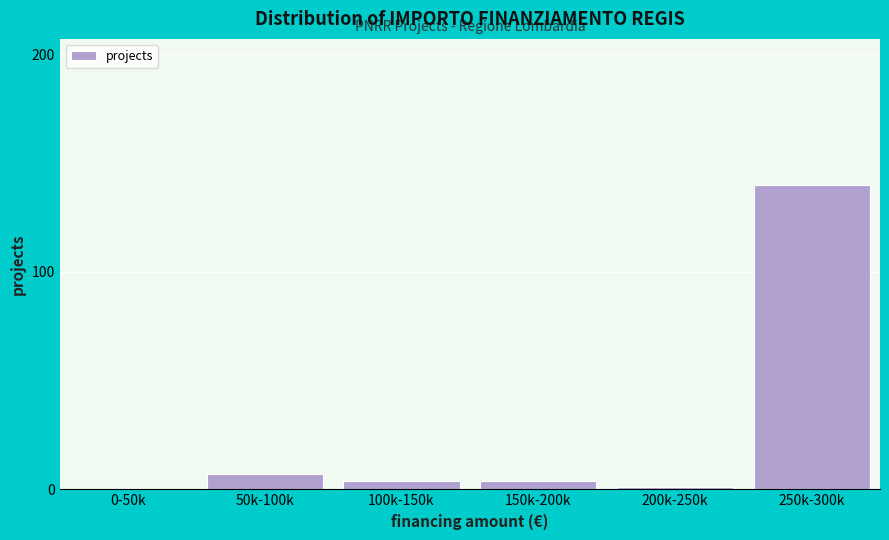

Reading right to left, what are all the values shown in this chart?

250k-300k=140	200k-250k=1	150k-200k=4	100k-150k=4	50k-100k=7	0-50k=0